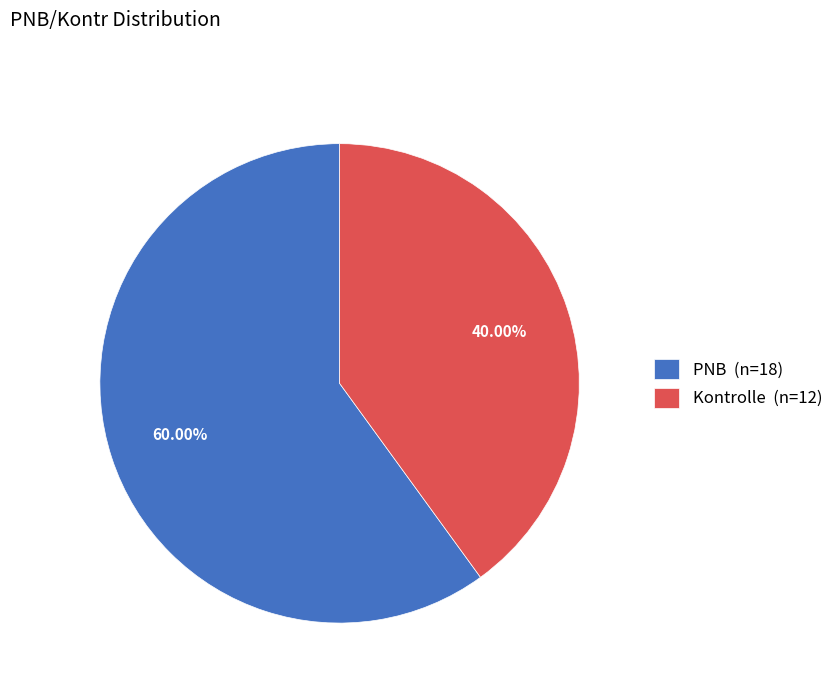

To the nearest percent, what is the average slice percentage?

50%